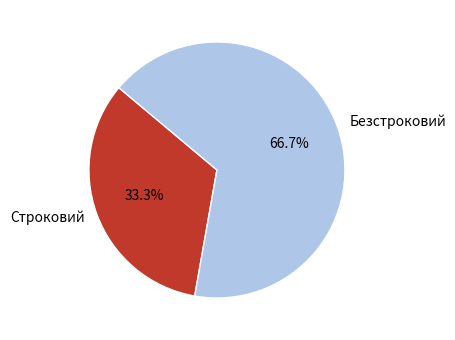

Between Безстроковий and Строковий, which is larger?

Безстроковий